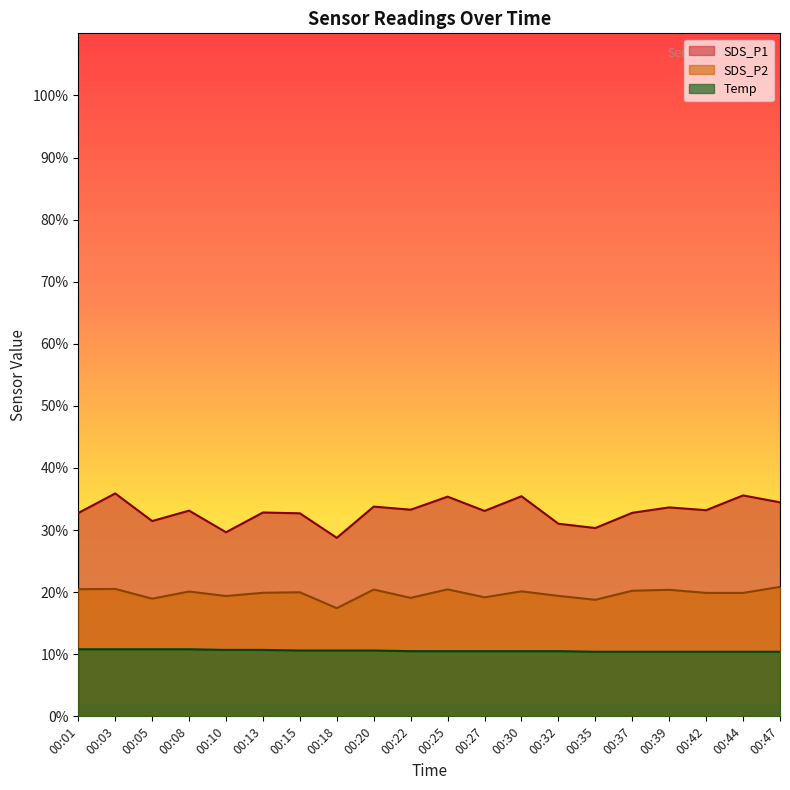

What are all the series names shown in the legend?

SDS_P1, SDS_P2, Temp